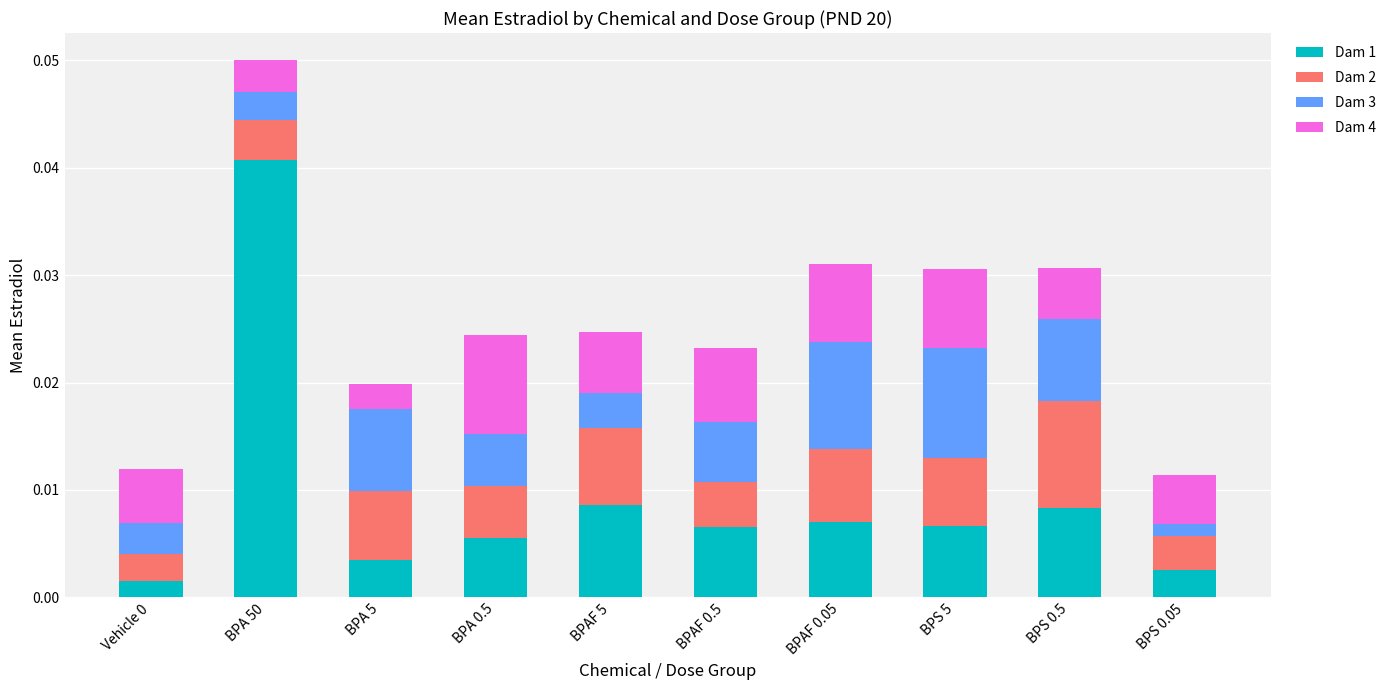

At which label does Dam 1 reach its peak?

BPA 50